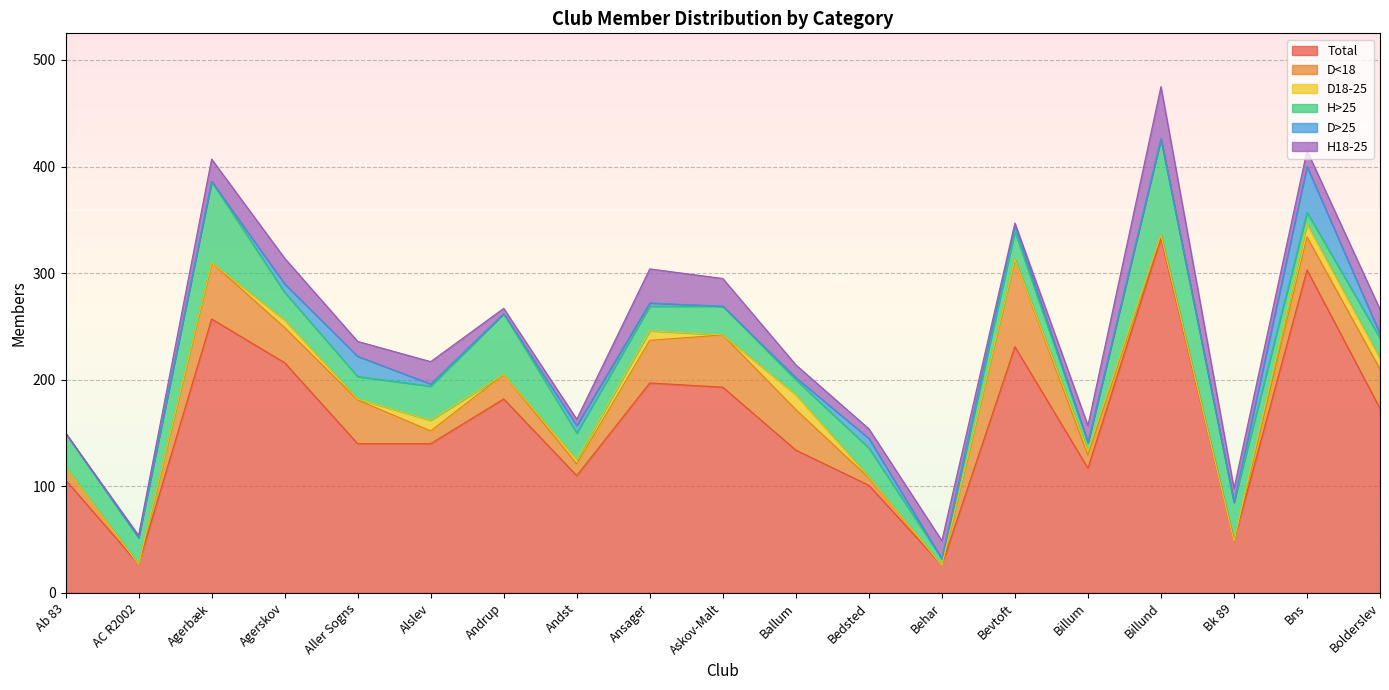

How many interior local valleys does the D<18 series have?

6